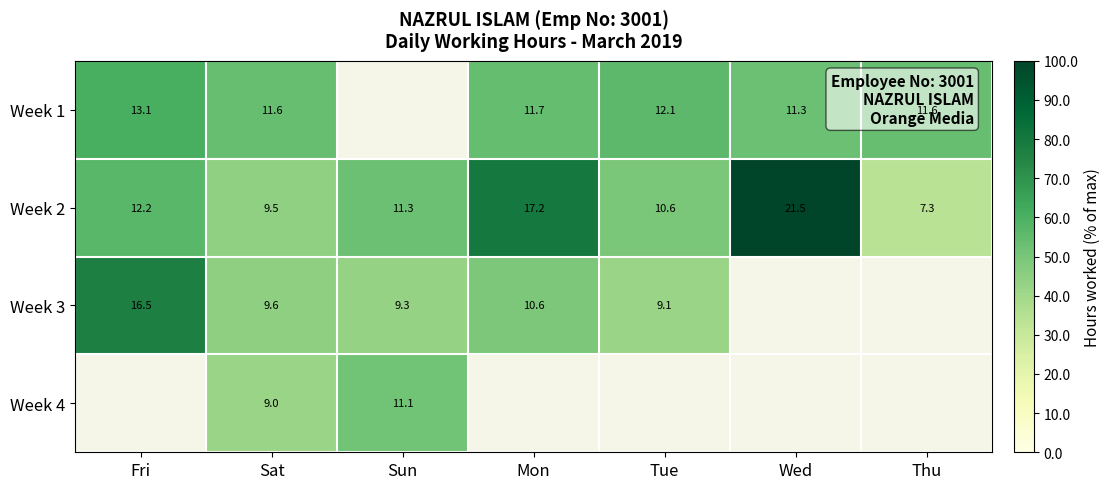

Is it true that Week 2 equals 16.9 at Sat?

False